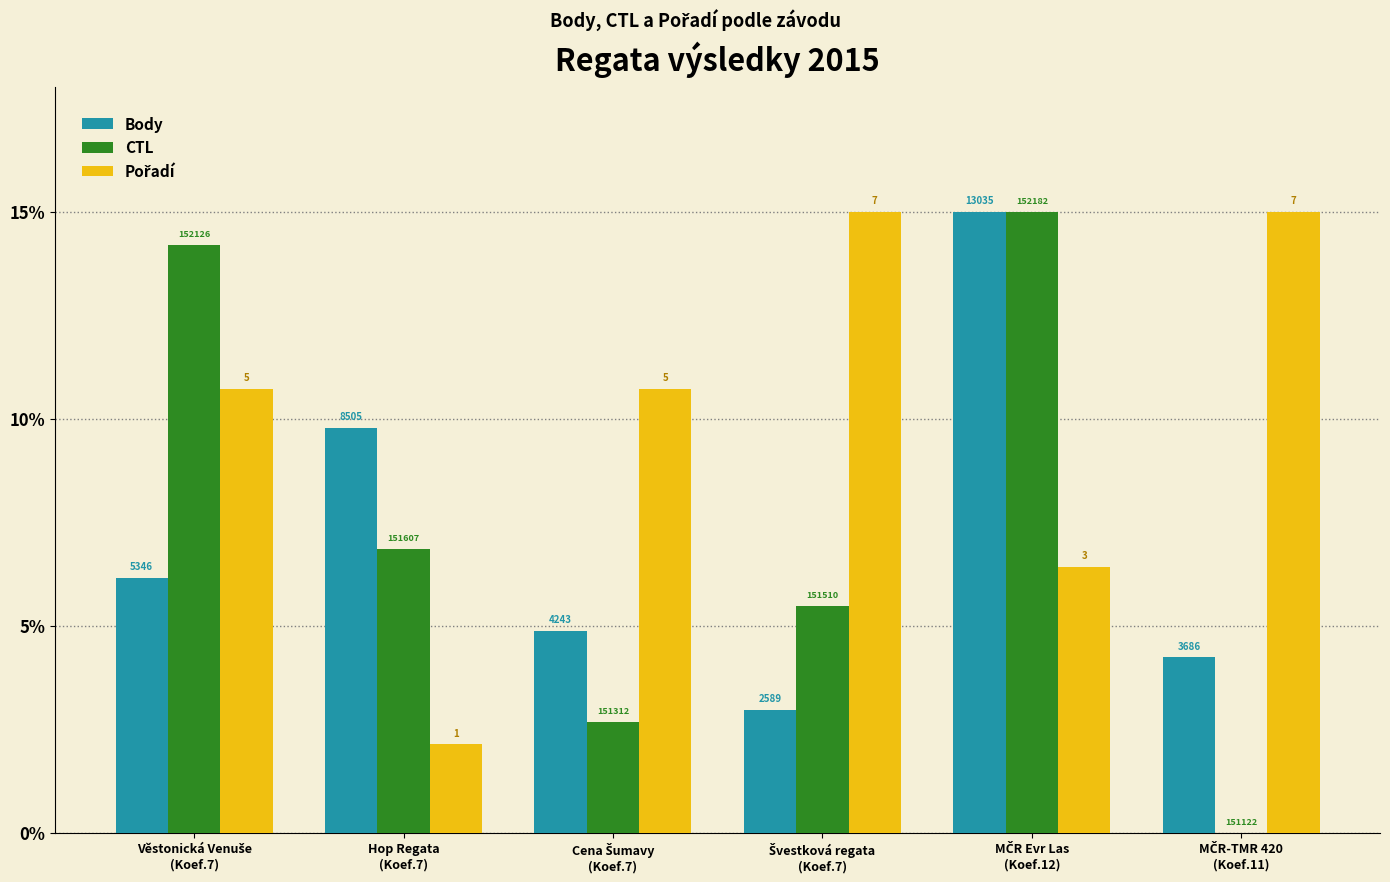

What is the label of the 5th bar from the right?

Hop Regata
(Koef.7)